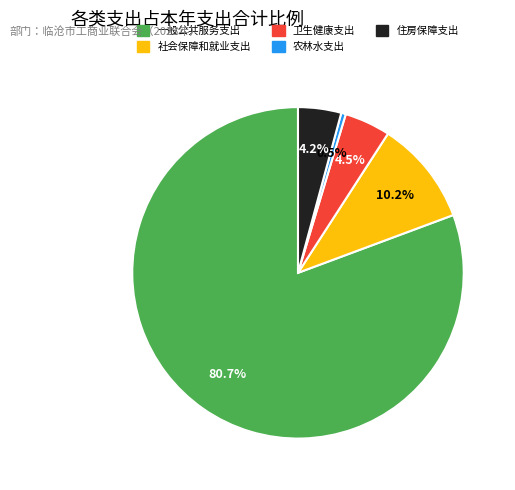

What is the total percentage of 社会保障和就业支出 and 住房保障支出?

14.4%